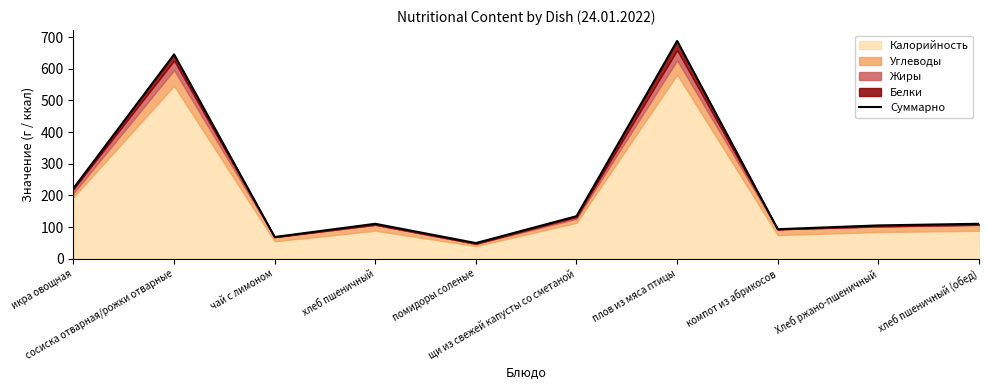

At which label does the data first exceed 110?

икра овощная